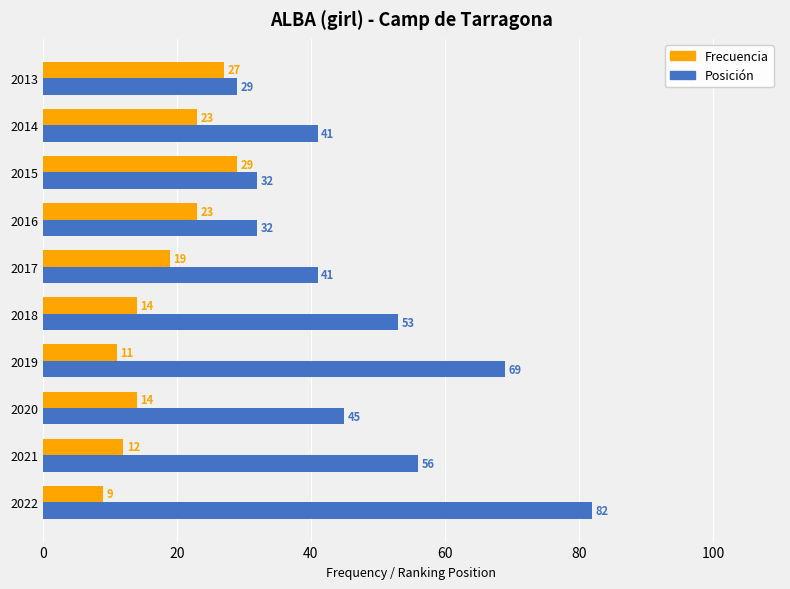

Which series has the widest spread of values?

Posición